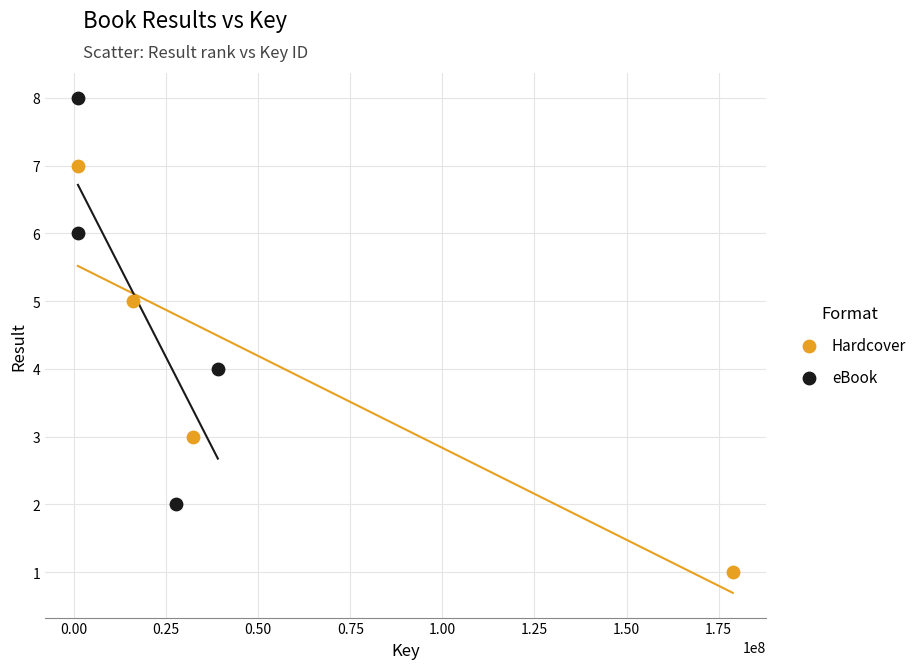

Which series contains the highest Y value?

eBook